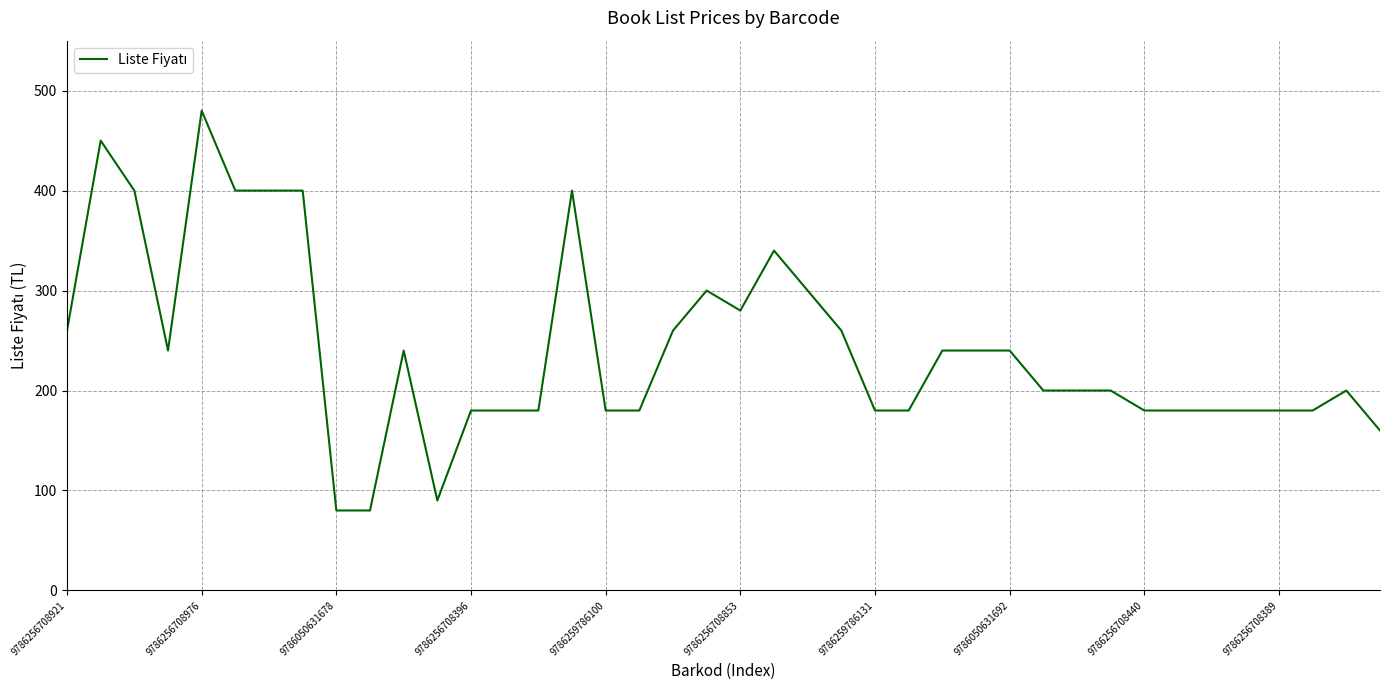

What is the difference between the maximum and minimum values?

400